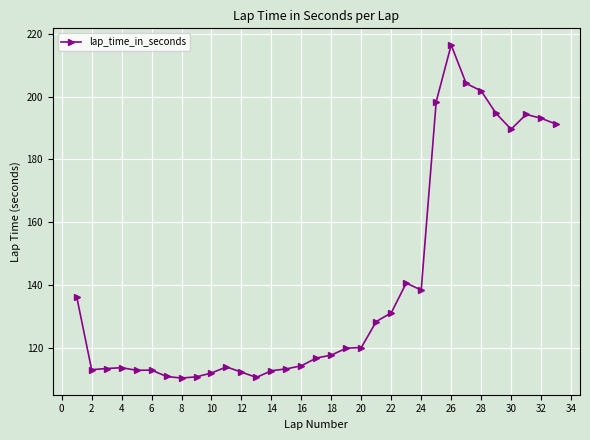

True or false: there are more than 0 points higher than both neighbors.

True